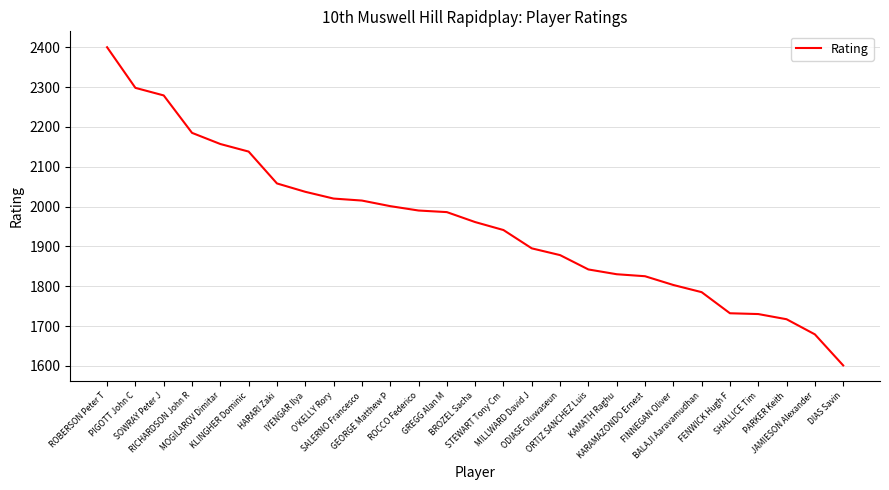

What is the greatest value displayed?

2400